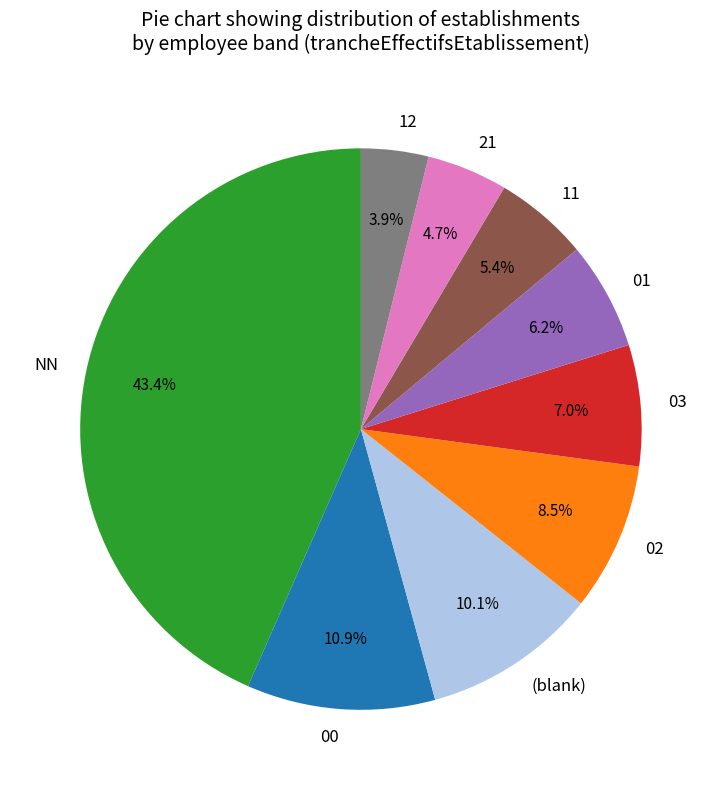

Count the number of slices in the pie.

9